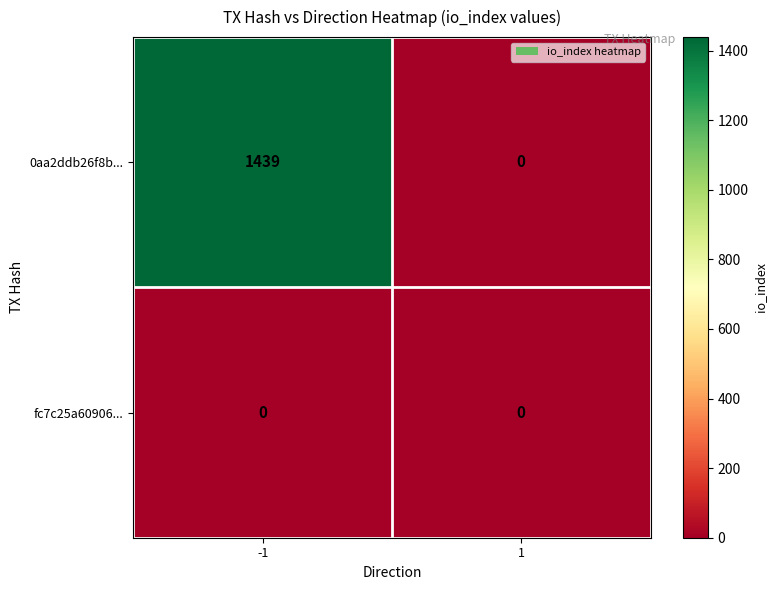

Between -1 and 1, which series saw the biggest shift?

0aa2ddb26f8b...